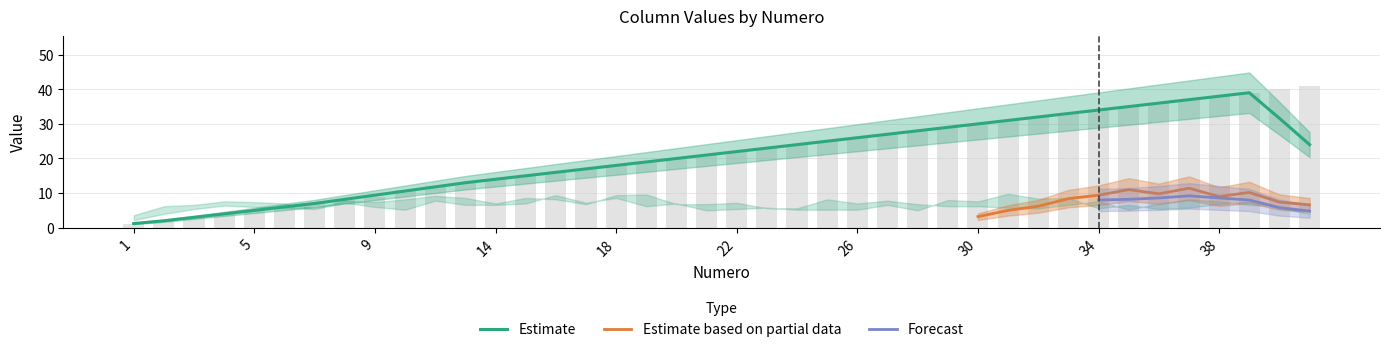

What is the spread (max minus min) of values at 19?

18